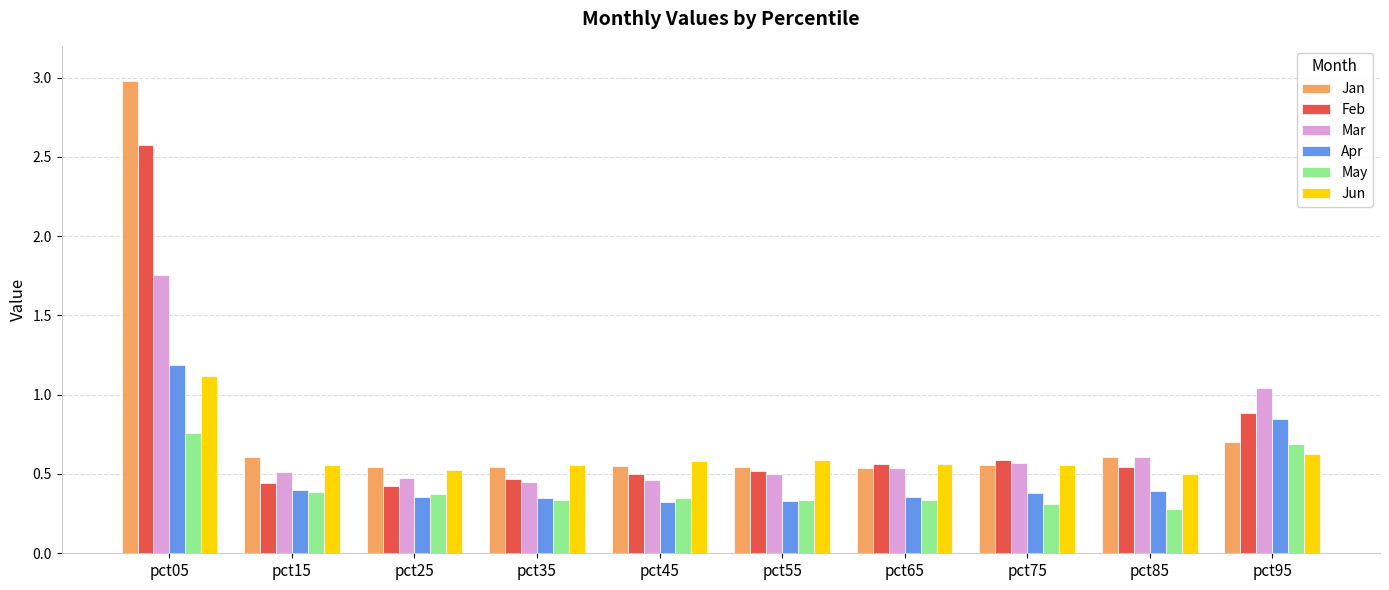

Count the number of data series in this chart.

6